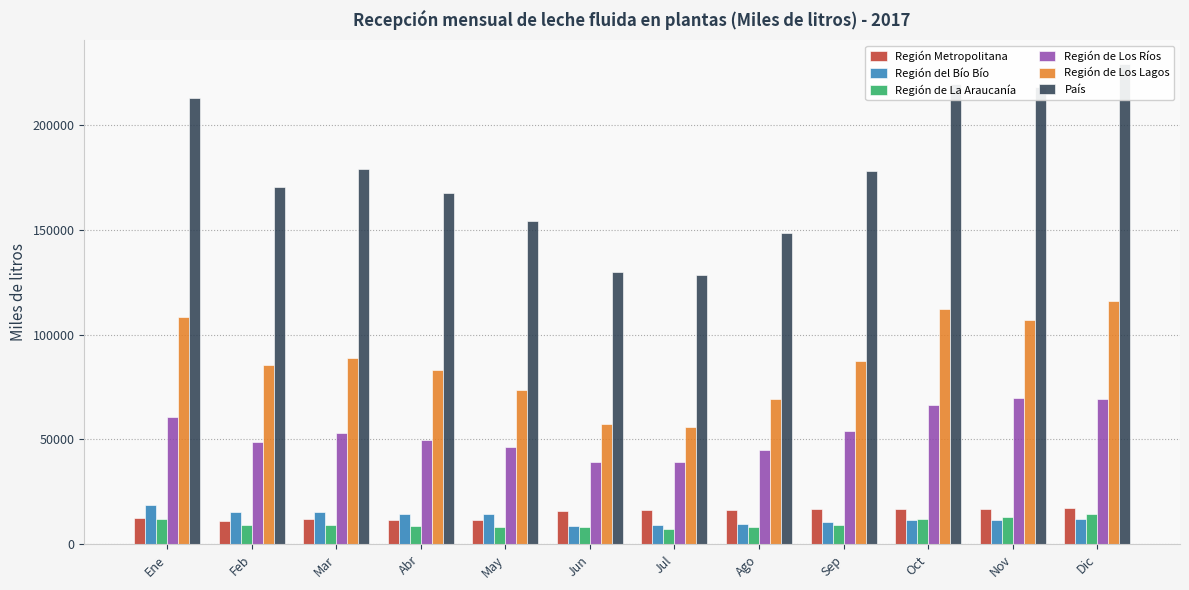

What is the label of the 8th bar from the left?

Ago